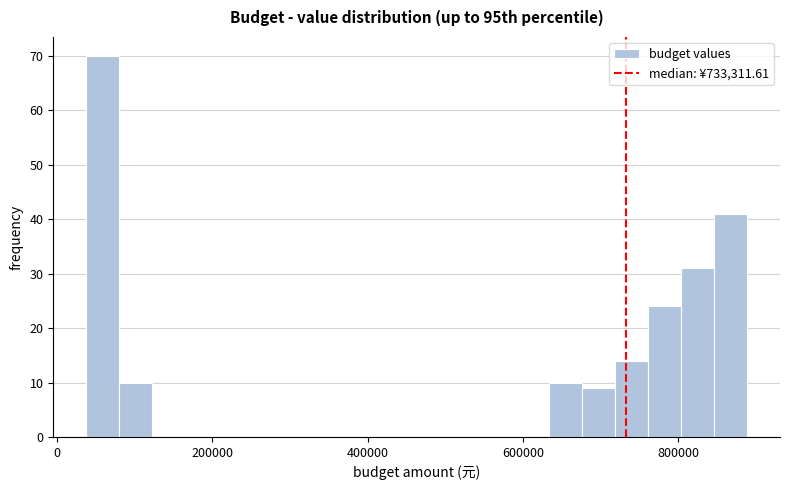

Read against the x-axis, roughly where is the centre of the tallest bar?

60000